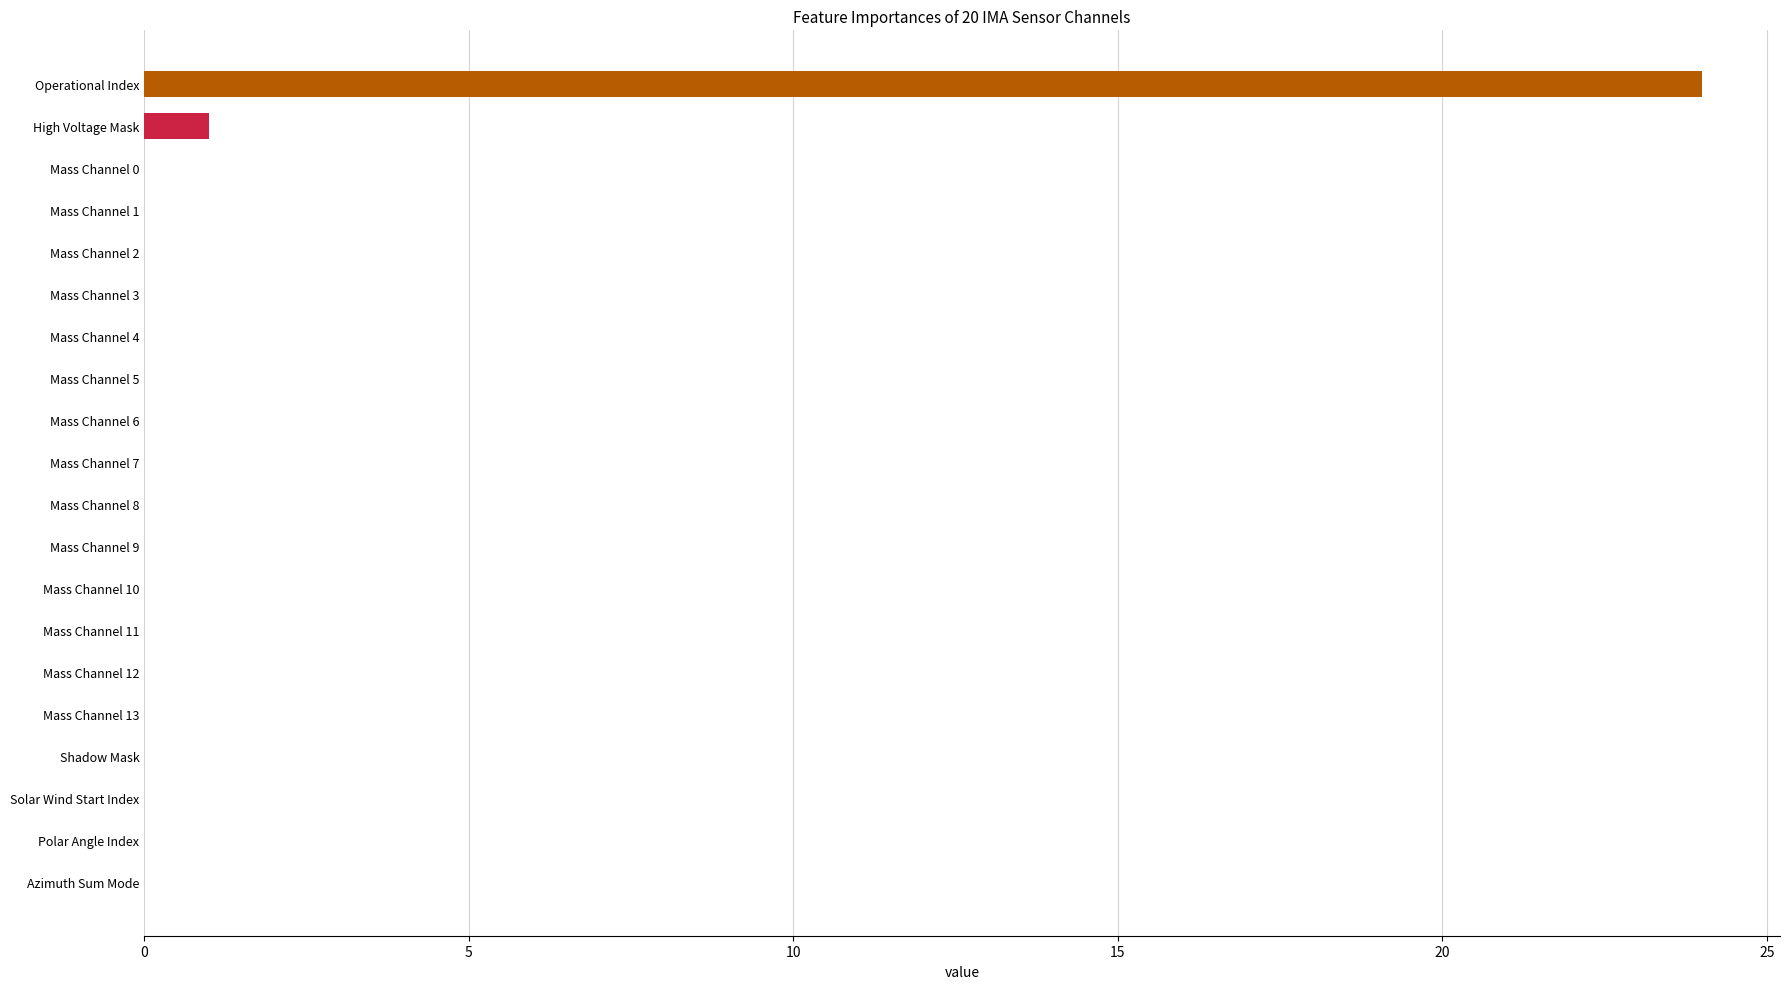

The value at Shadow Mask is 0. True or false?

True